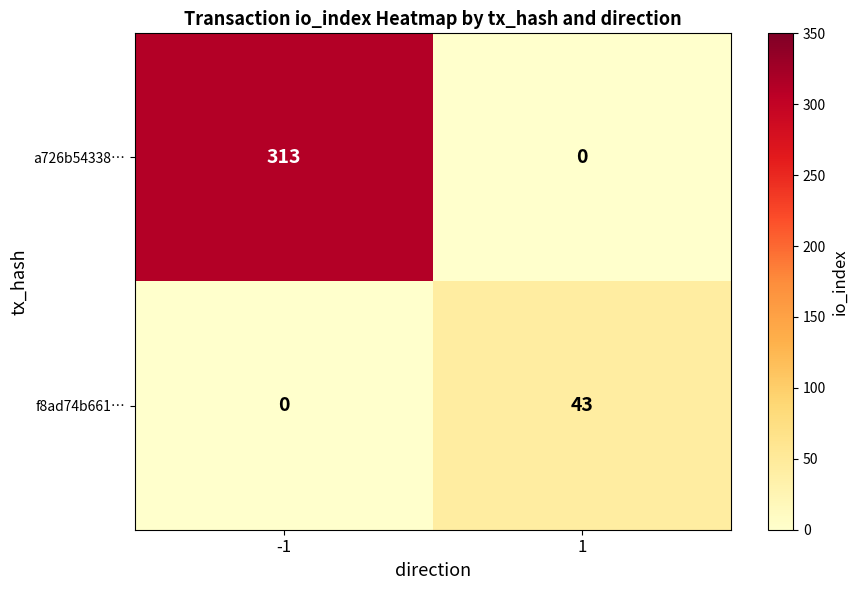

List the series in order of their peak value, highest first.

a726b54338…, f8ad74b661…